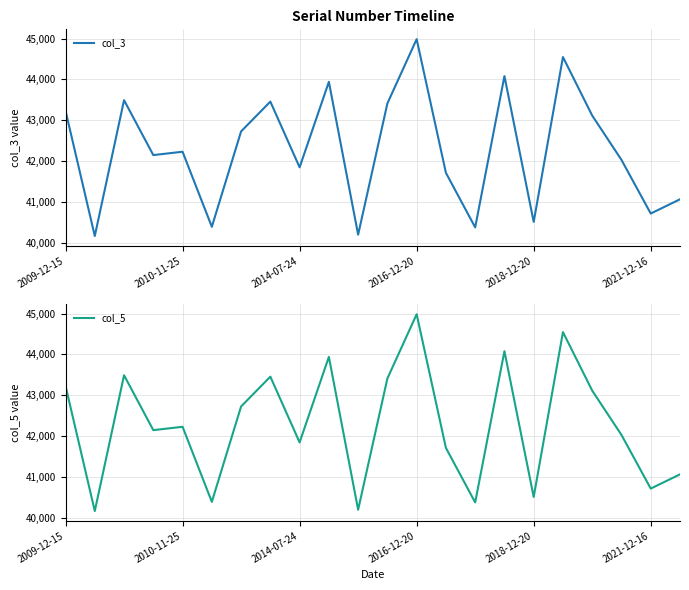

What is the total value across all series at 17?

89092